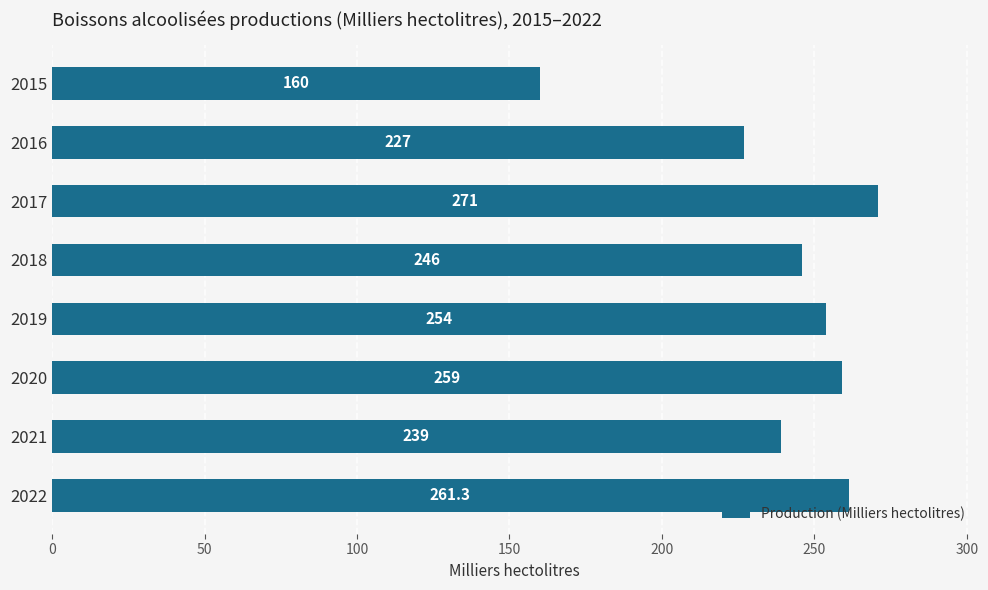

How many data points does each series have?

8